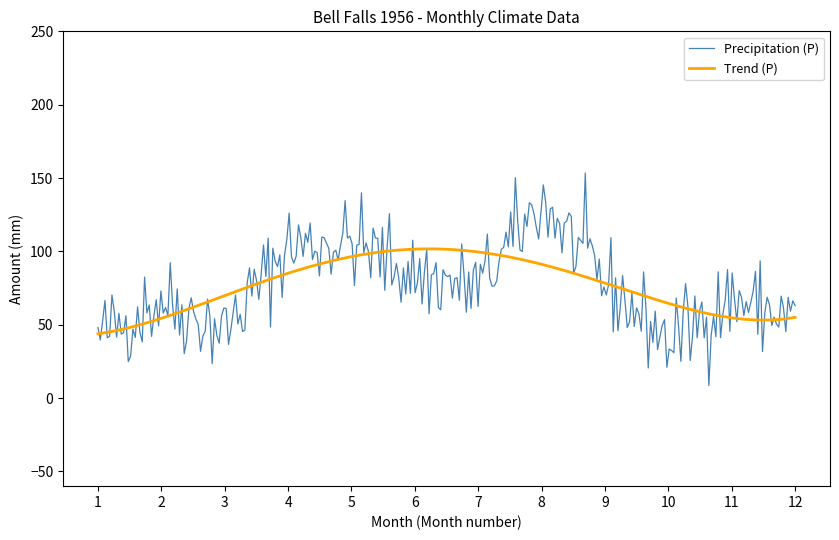

Which series has the widest spread of values?

Precipitation (P)